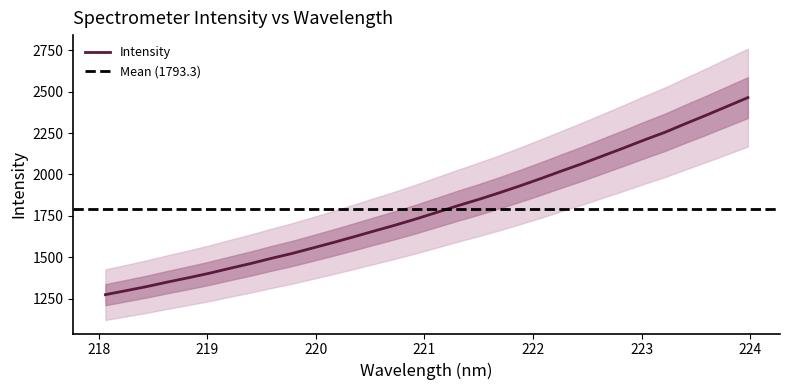

What is the maximum value for Intensity?

2464.8